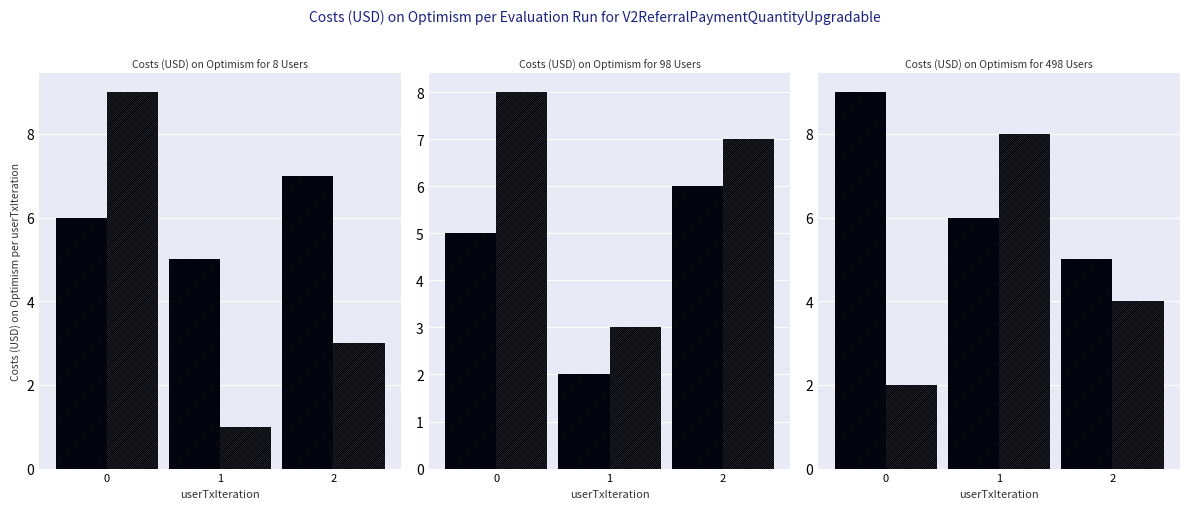

What is the difference between the second highest and minimum values in the col_3 series?

1